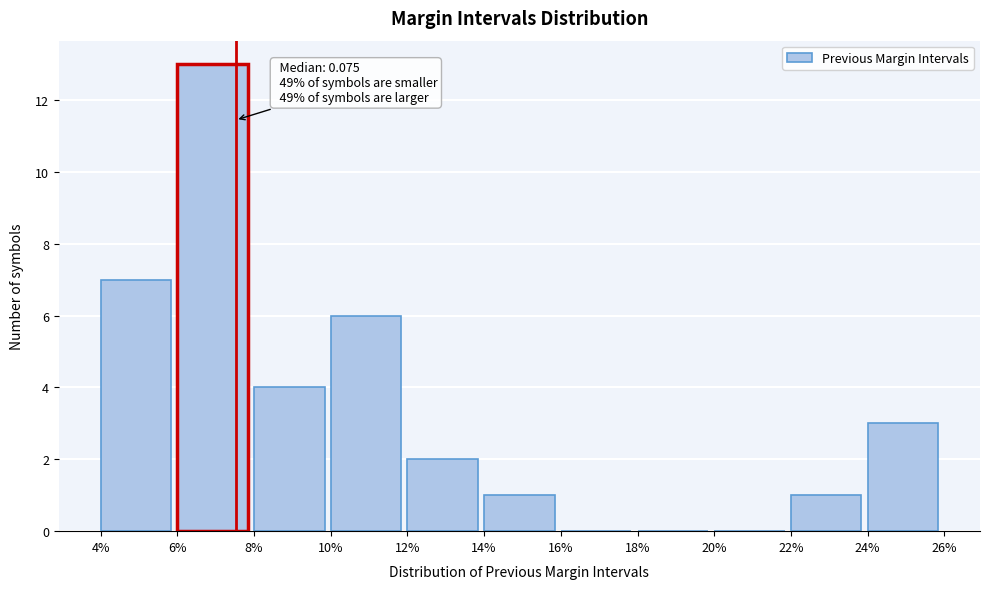

Reading left to right, transcribe all the data shown in this chart.

4%=7	6%=13	8%=4	10%=6	12%=2	14%=1	16%=0	18%=0	20%=0	22%=1	24%=3